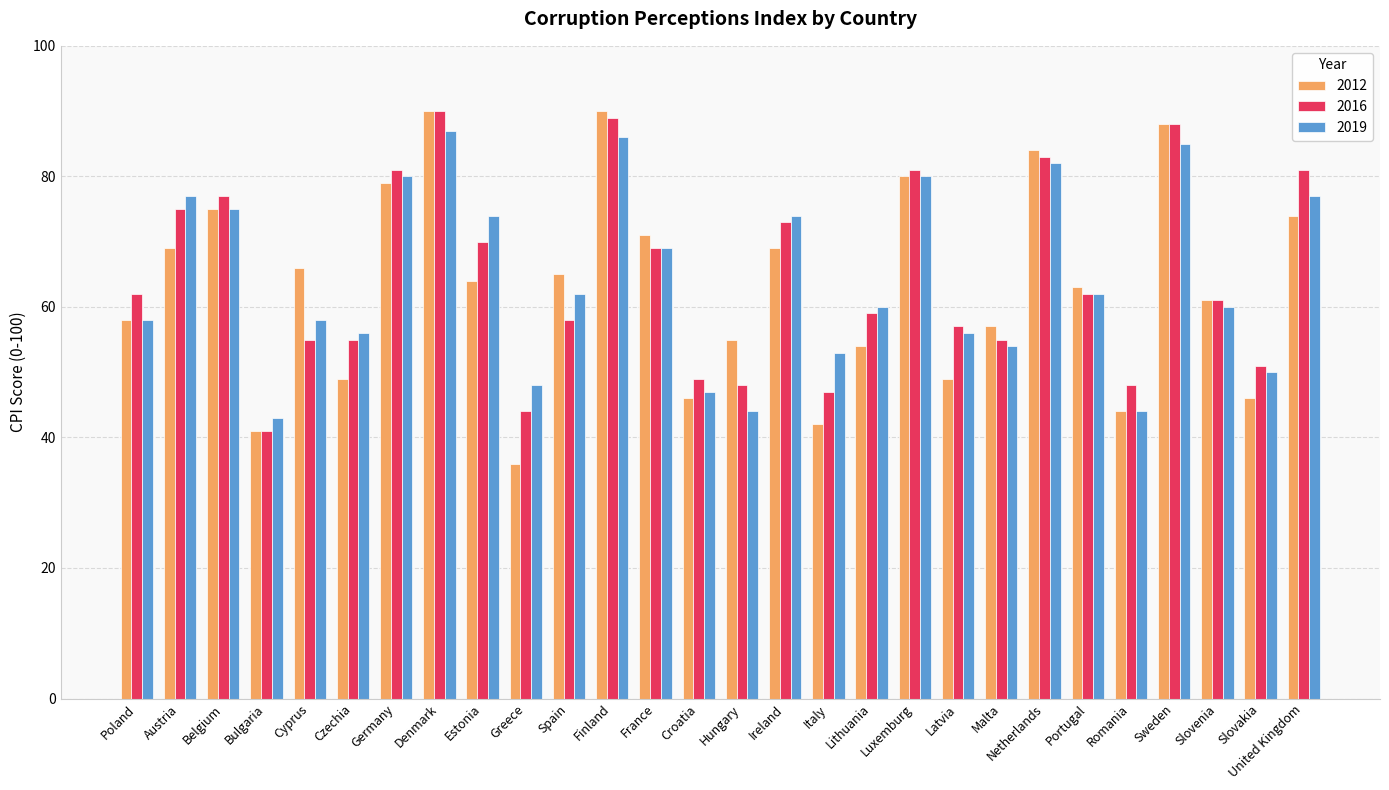

At how many categories does at least one series exceed 72?

11